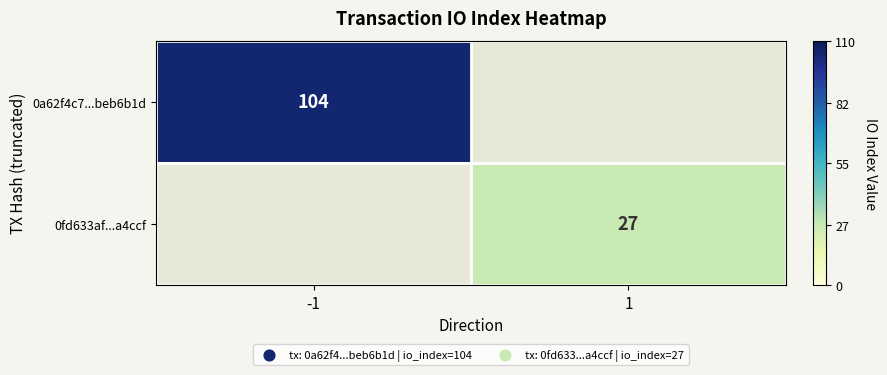

The value of 0fd633af...a4ccf at 1 is 27. True or false?

True